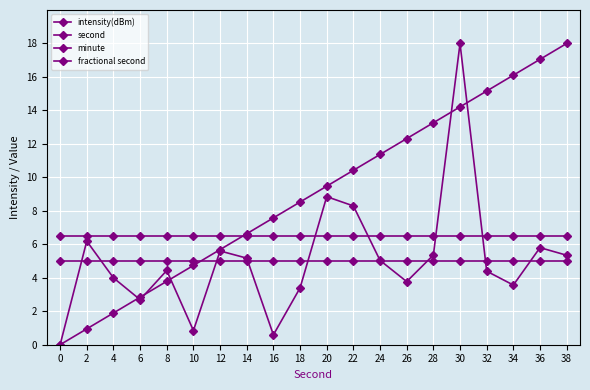

Which has a higher value, 4 or 20?

20